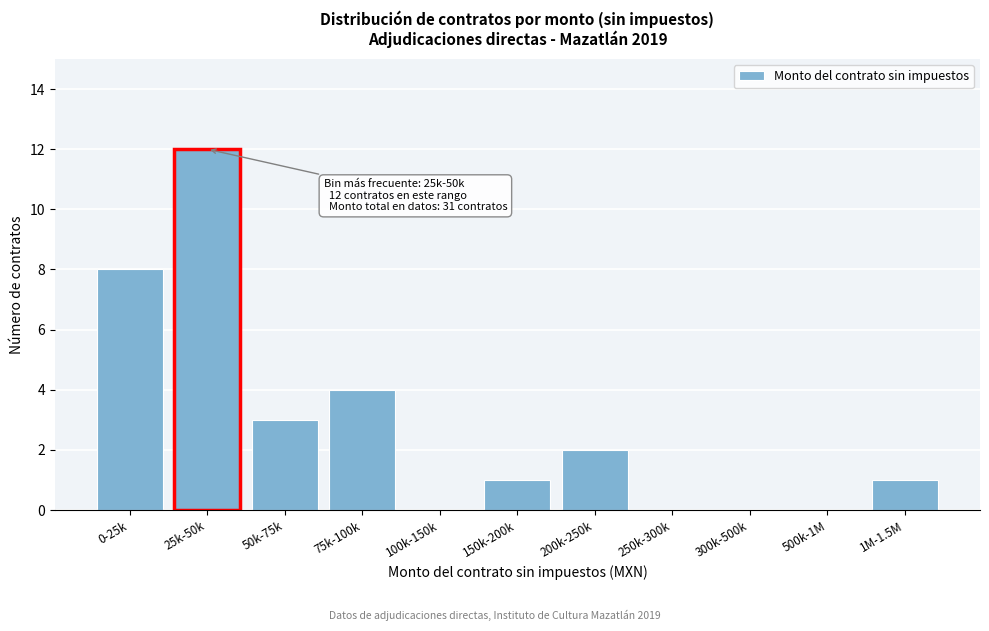

Reading left to right, transcribe all the data shown in this chart.

0-25k=8	25k-50k=12	50k-75k=3	75k-100k=4	100k-150k=0	150k-200k=1	200k-250k=2	250k-300k=0	300k-500k=0	500k-1M=0	1M-1.5M=1